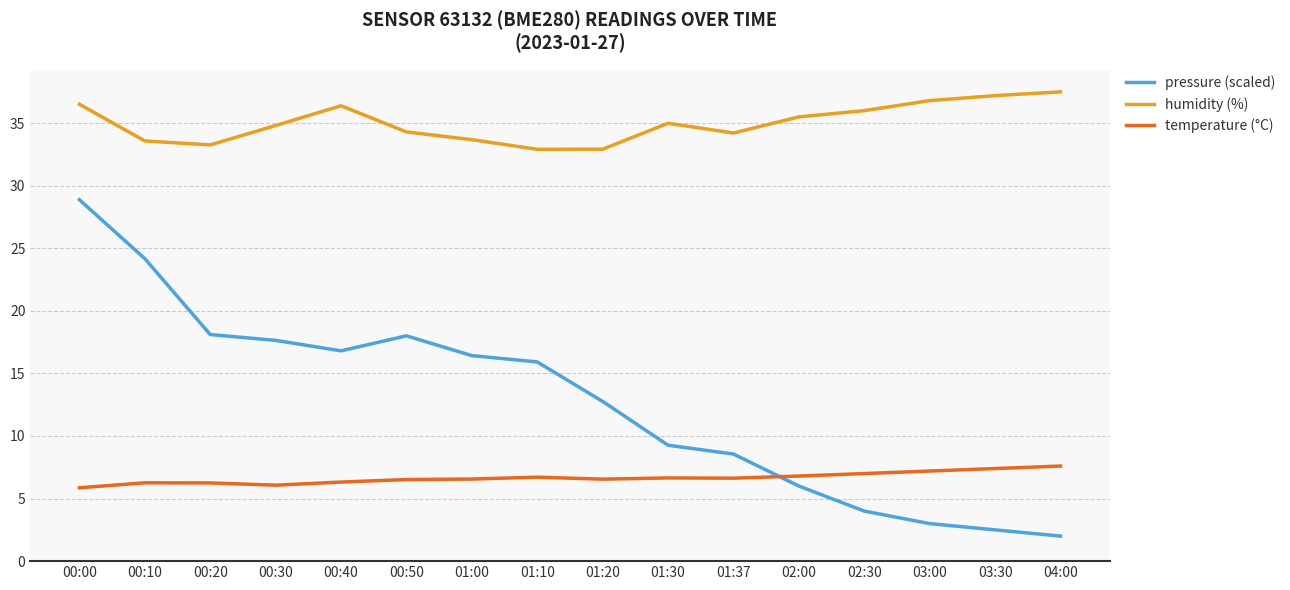

What is the difference between the highest and lowest values at 01:10?

26.2